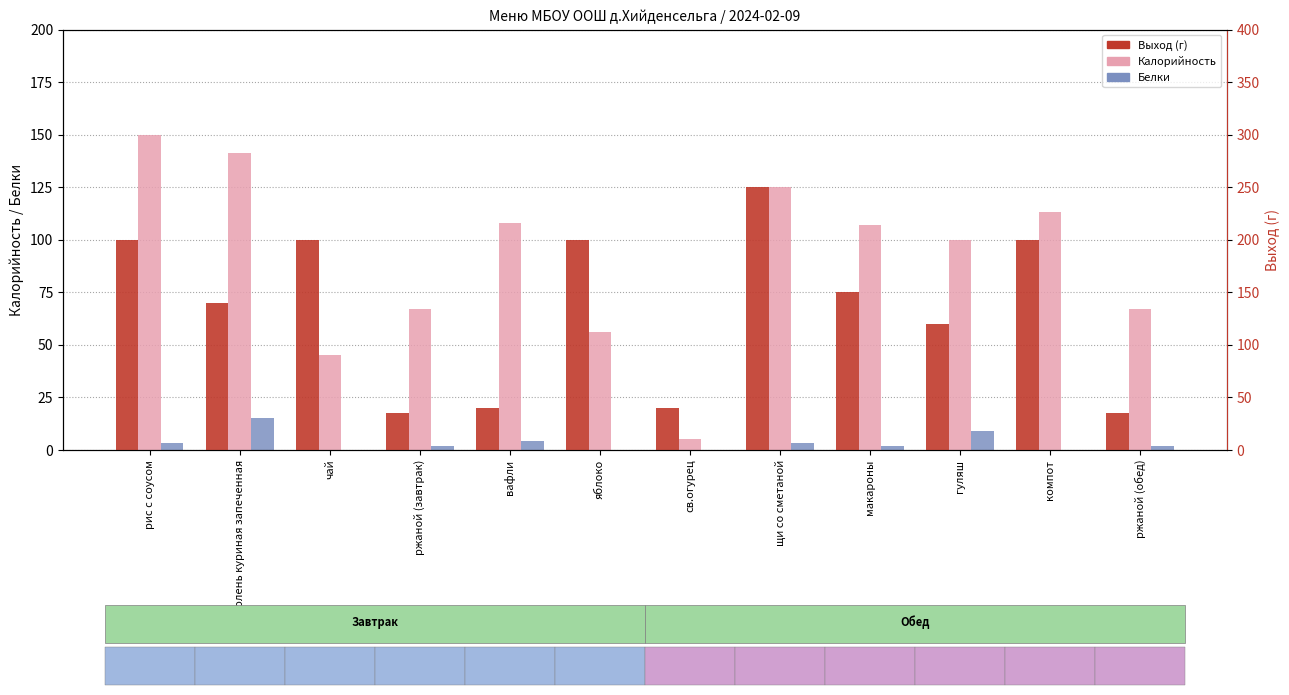

List the series in order of their overall mean, lowest first.

Белки, Калорийность, Выход (г)